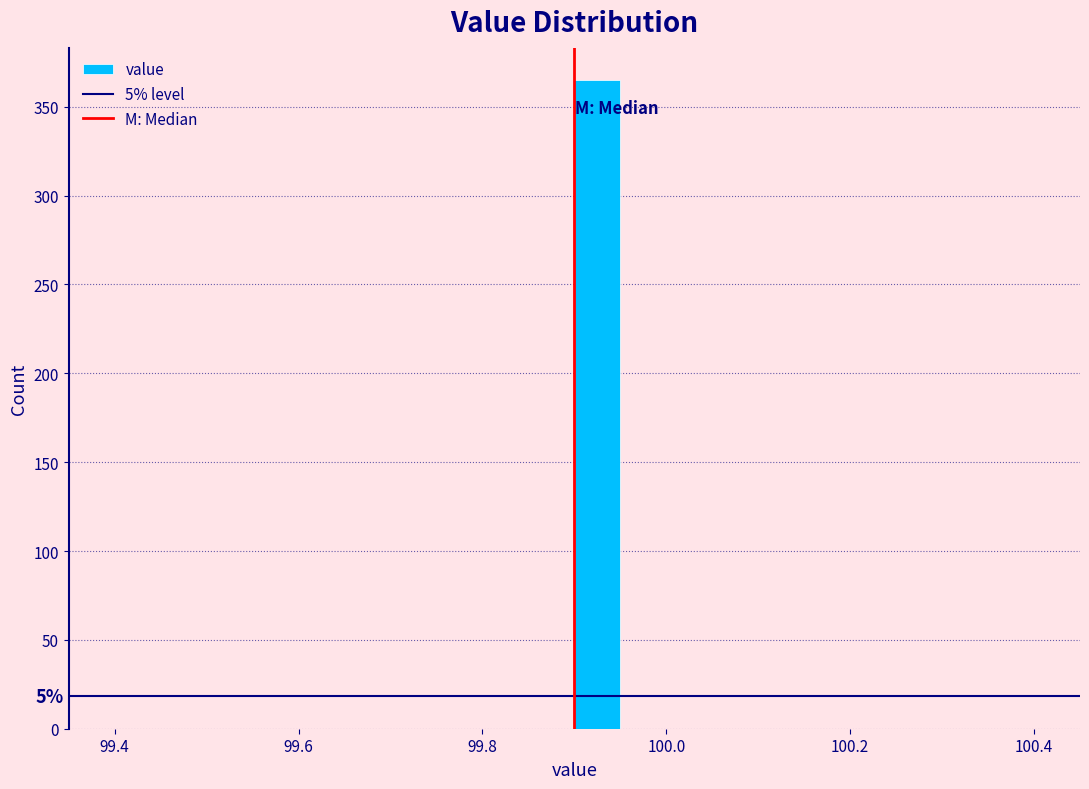

Around what value on the x-axis is the tallest bar? Give the approximate position of its centre, as read against the axis.

99.92